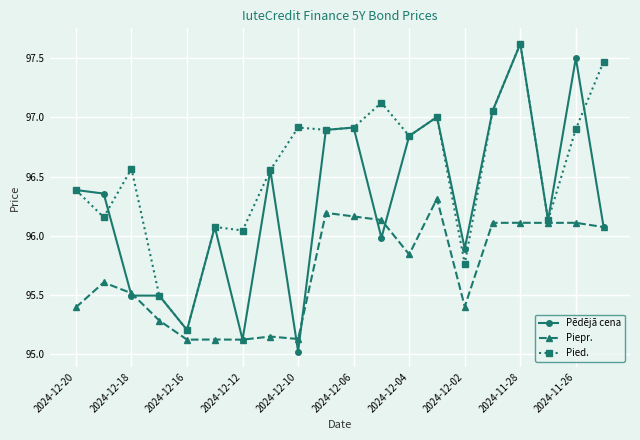

What is the highest value of the Pēdējā cena series?

97.6